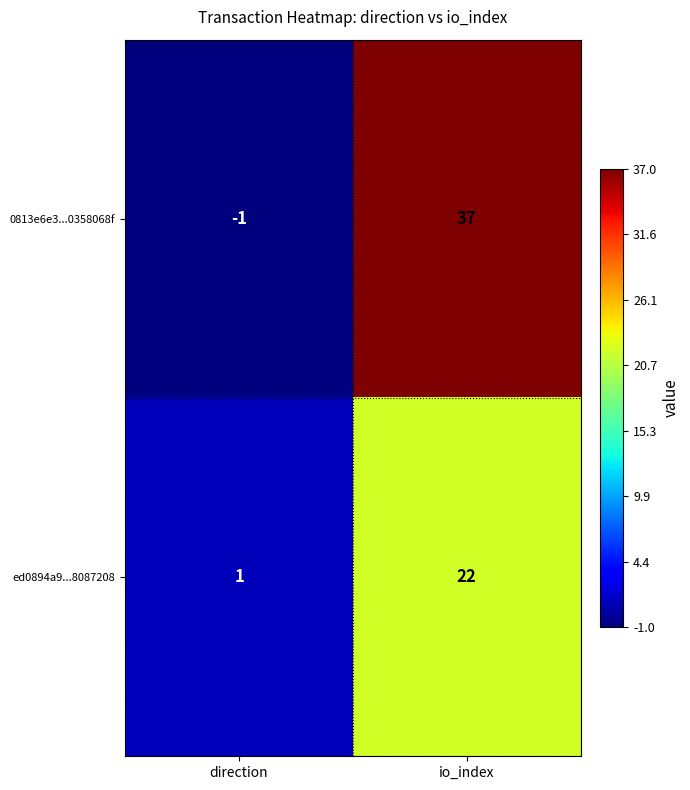

Which series has the widest spread of values?

0813e6e3...0358068f